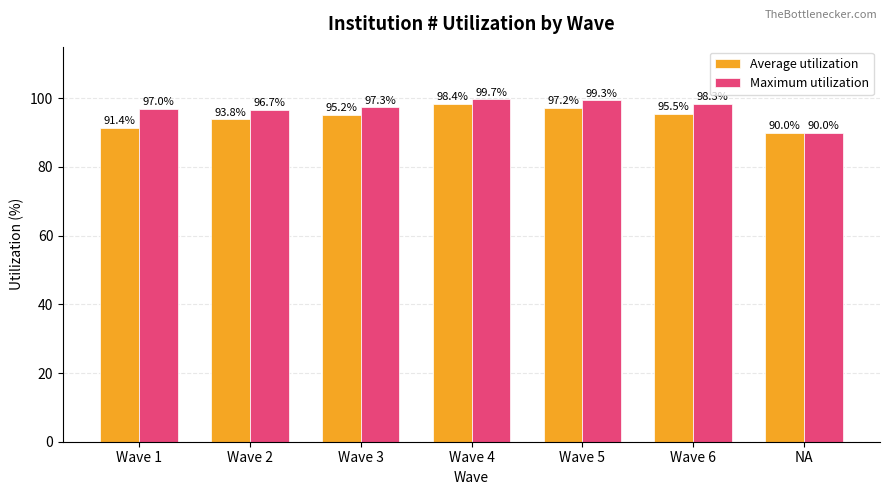

What are all the series names shown in the legend?

Average utilization, Maximum utilization